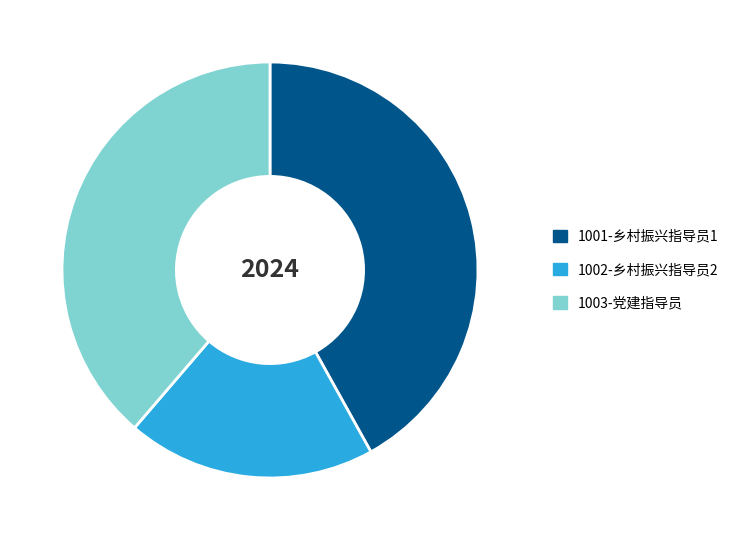

Does 1002-乡村振兴指导员2 represent more than half of the total?

No